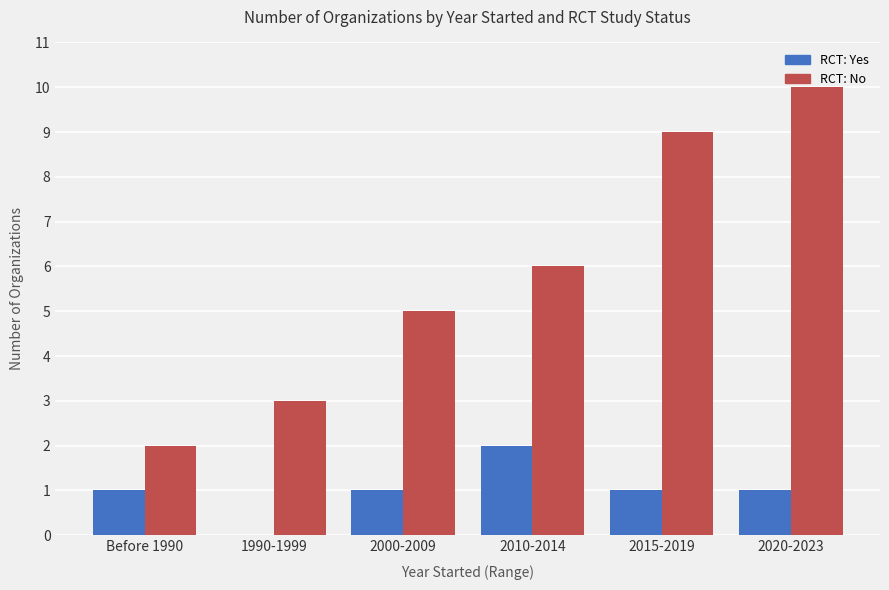

At which category is the sum across all series the highest?

2020-2023